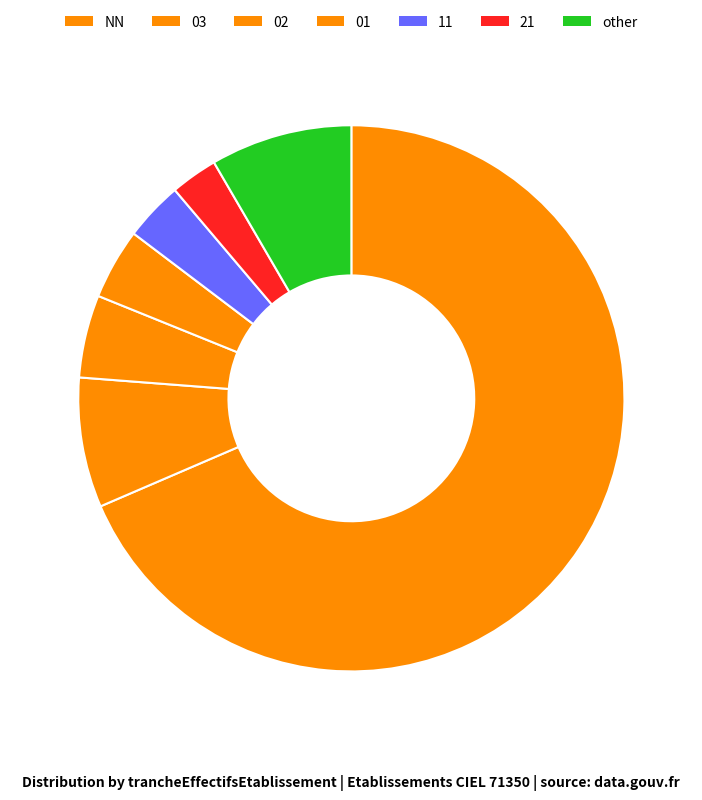

True or false: 01 accounts for 1% of the total.

False